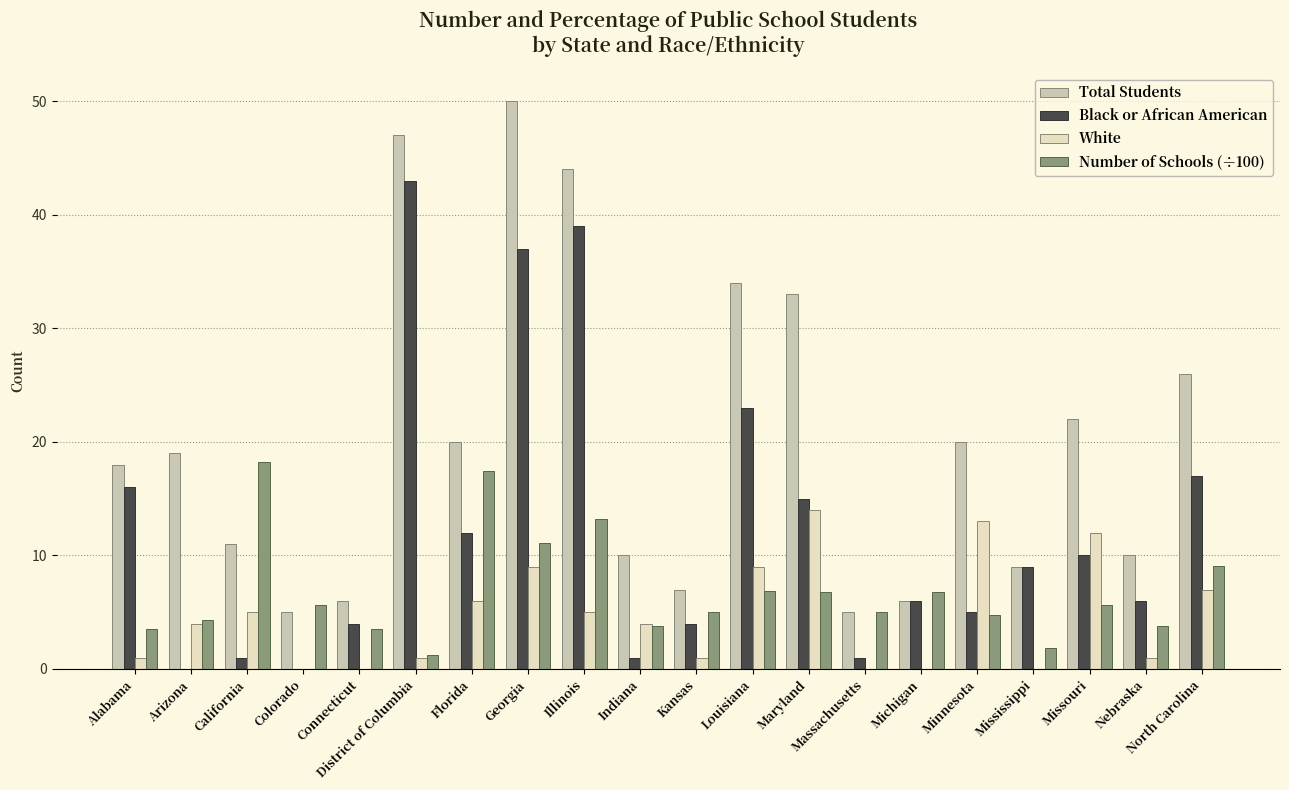

What is the maximum value shown in the chart?

50.0